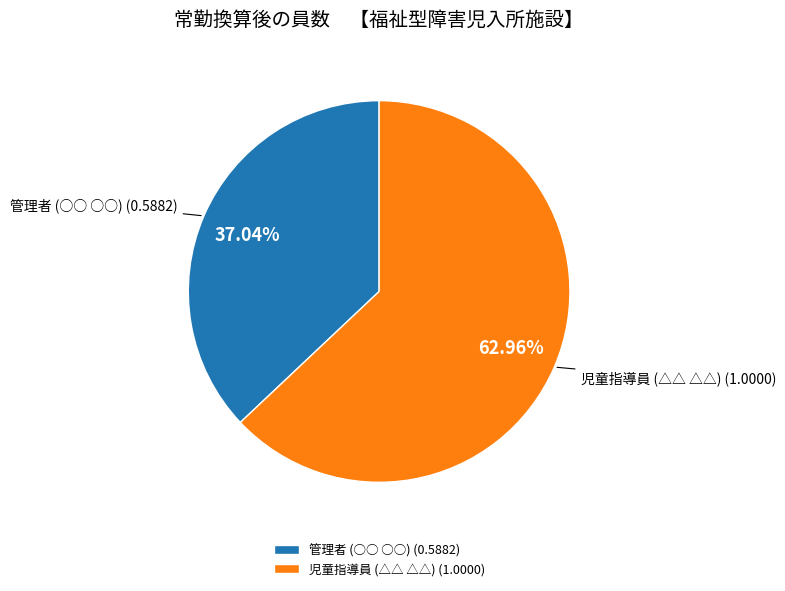

To the nearest percent, what is the average slice percentage?

50%